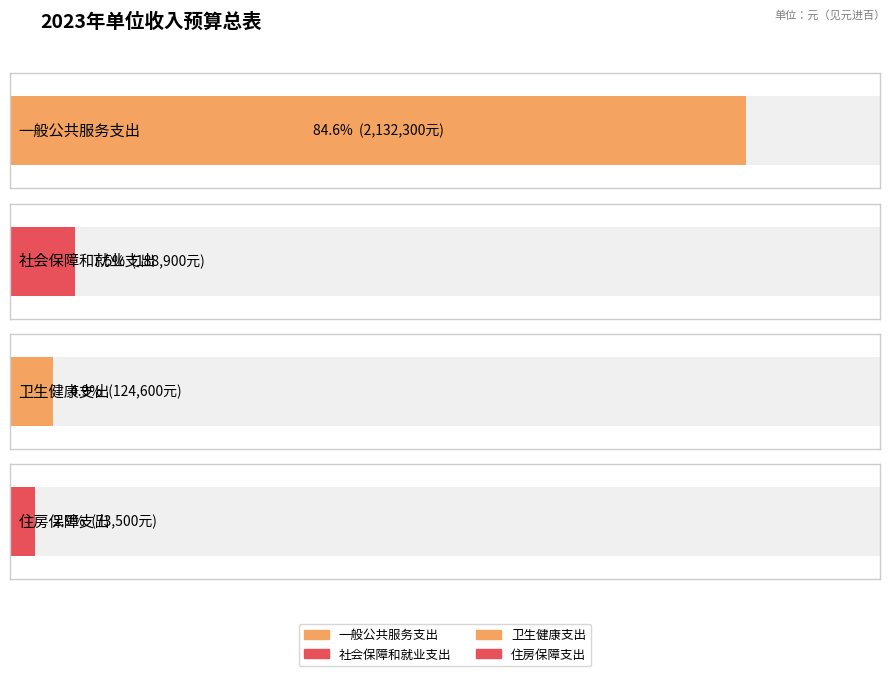

Reading right to left, list all the values displayed in this chart.

73500	124600	188900	2132300